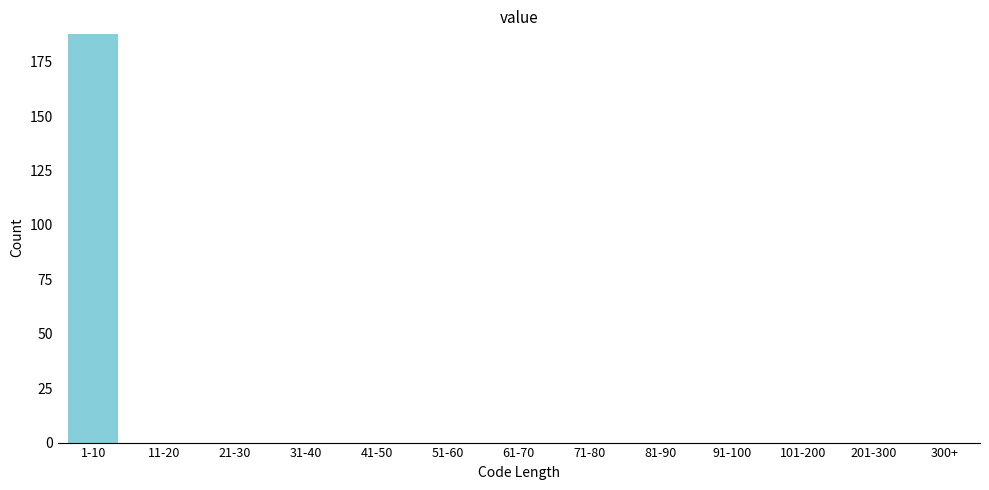

Reading left to right, list all the values displayed in this chart.

1-10=188	11-20=0	21-30=0	31-40=0	41-50=0	51-60=0	61-70=0	71-80=0	81-90=0	91-100=0	101-200=0	201-300=0	300+=0